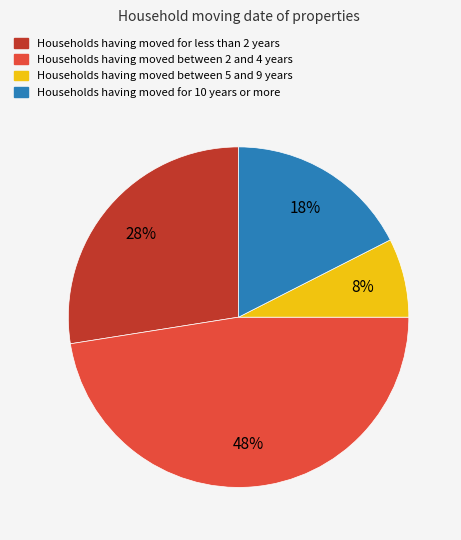

Is there a majority slice in this chart?

No